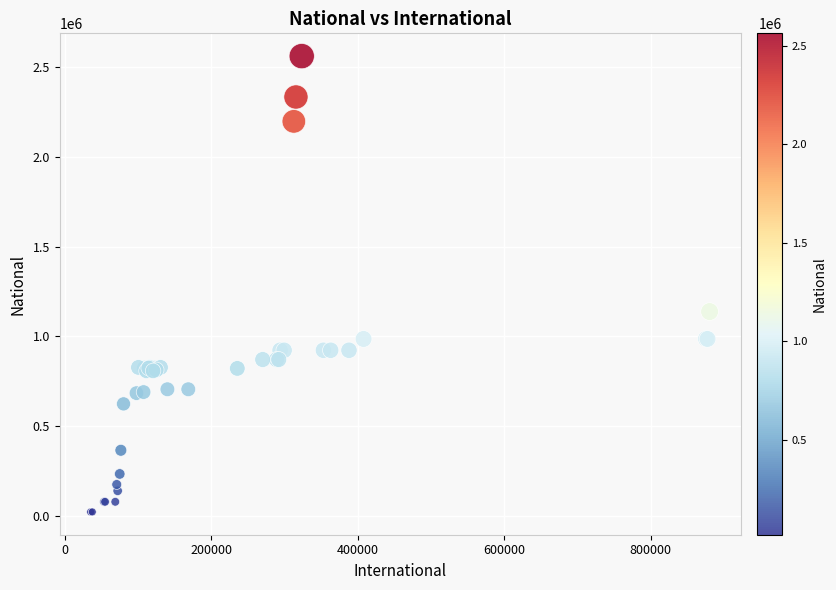

What Y value in the scatter plot is closest to 1291341?

1137697